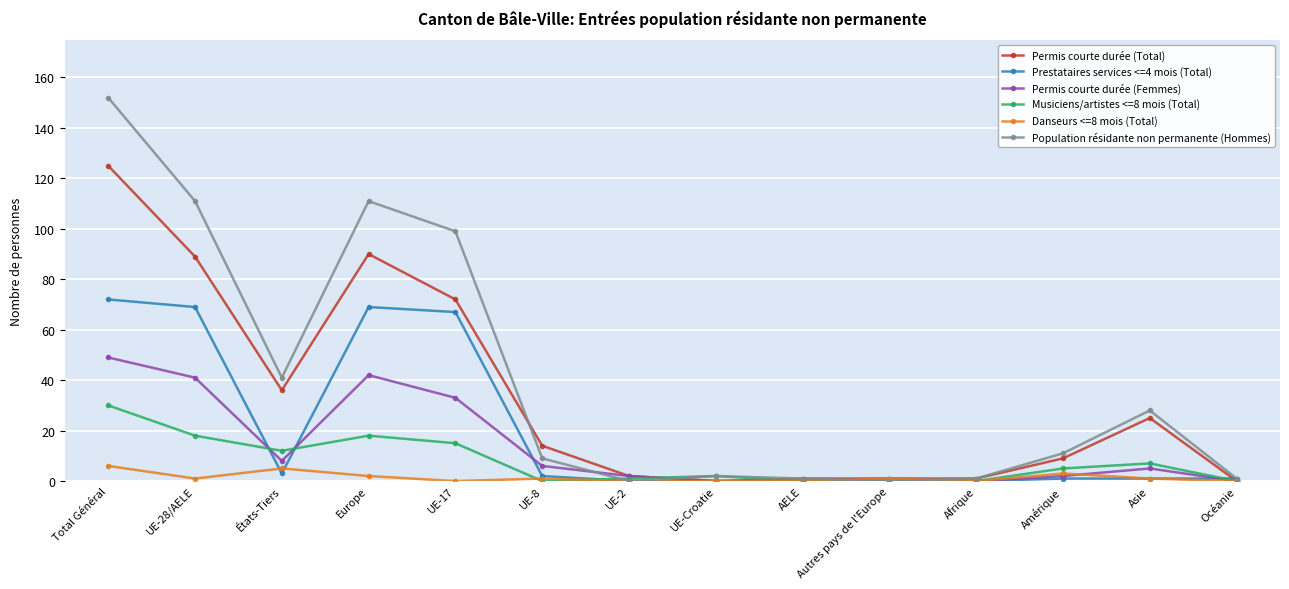

Read the Danseurs <=8 mois (Total) value at Asie.

1